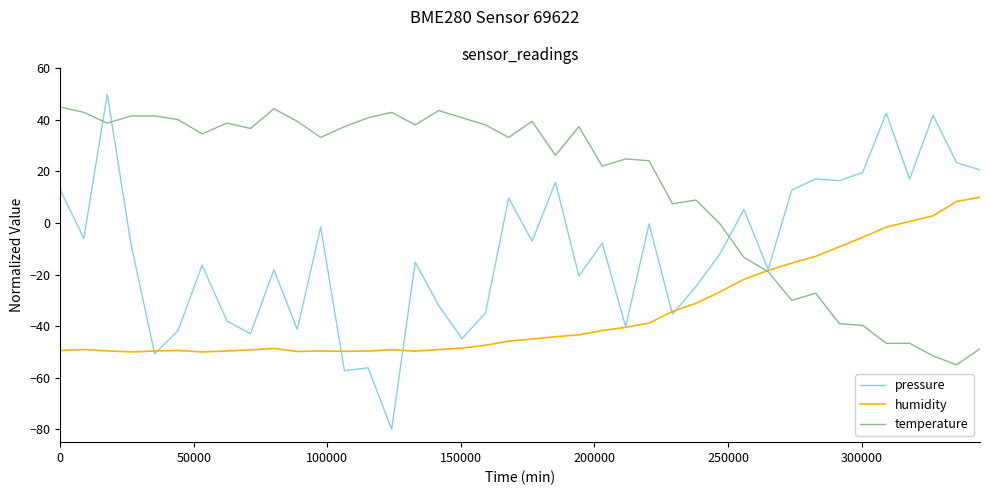

What is the highest value of the temperature series?

45.0